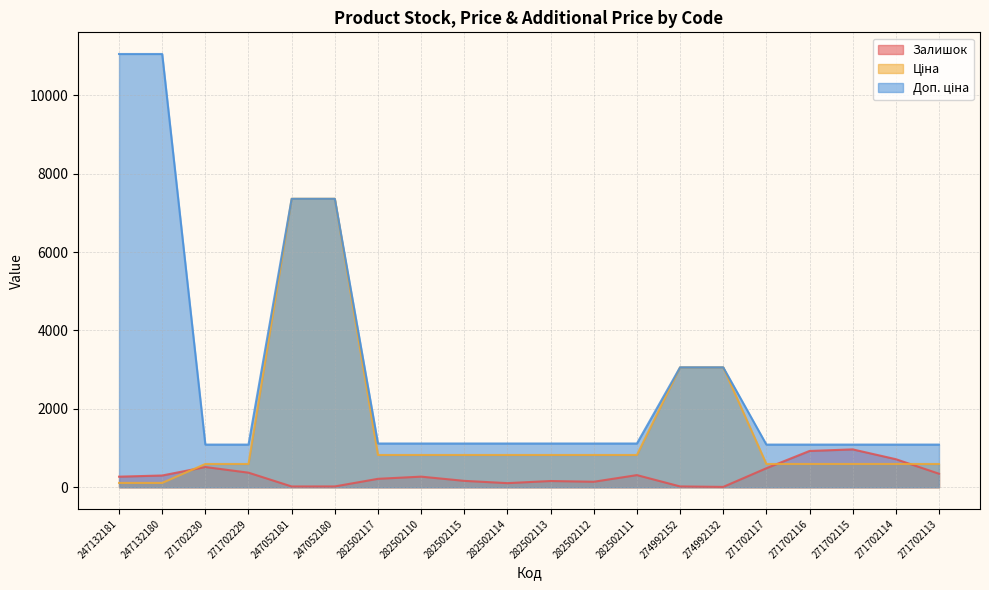

What is the sum of all Залишок values?

6330.0